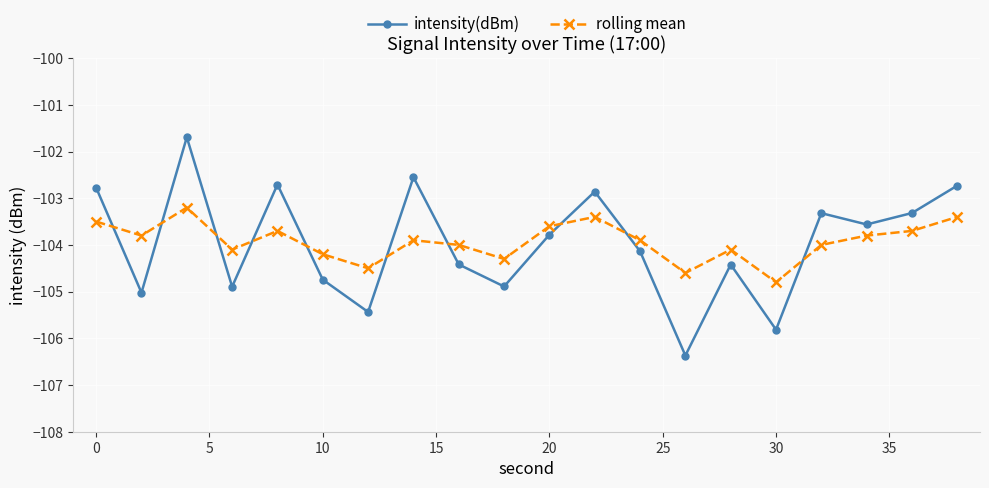

True or false: rolling mean and intensity(dBm) cross at least once.

True